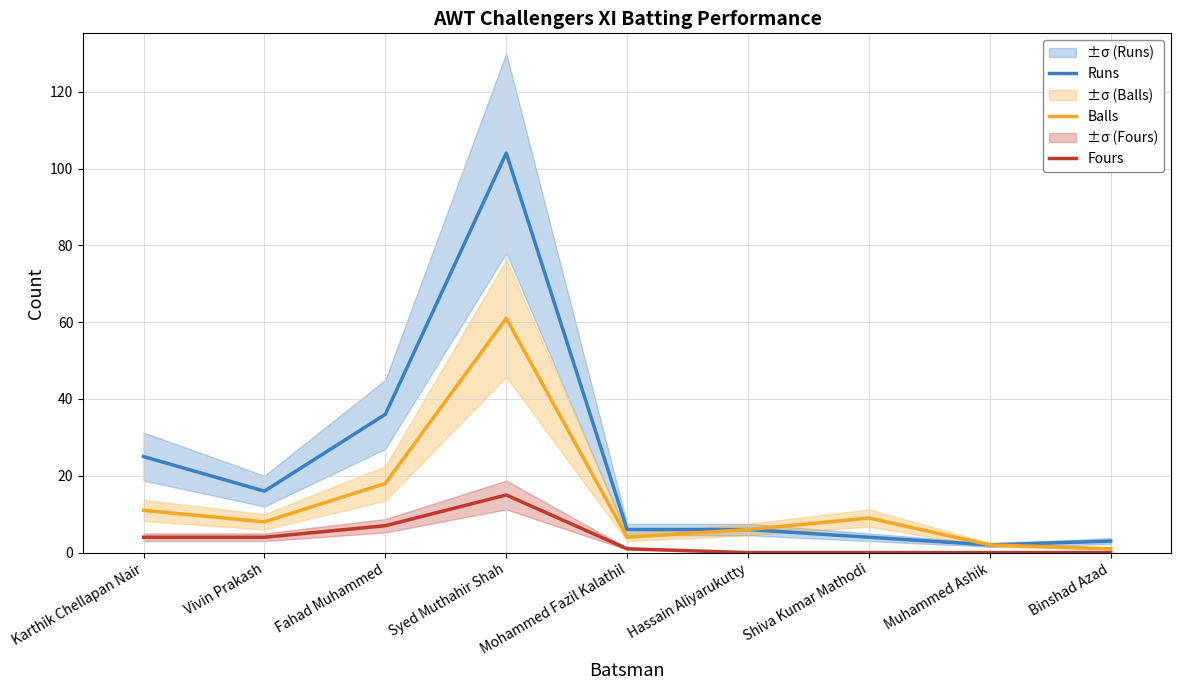

True or false: Balls has more than 2 points higher than both neighbors.

False